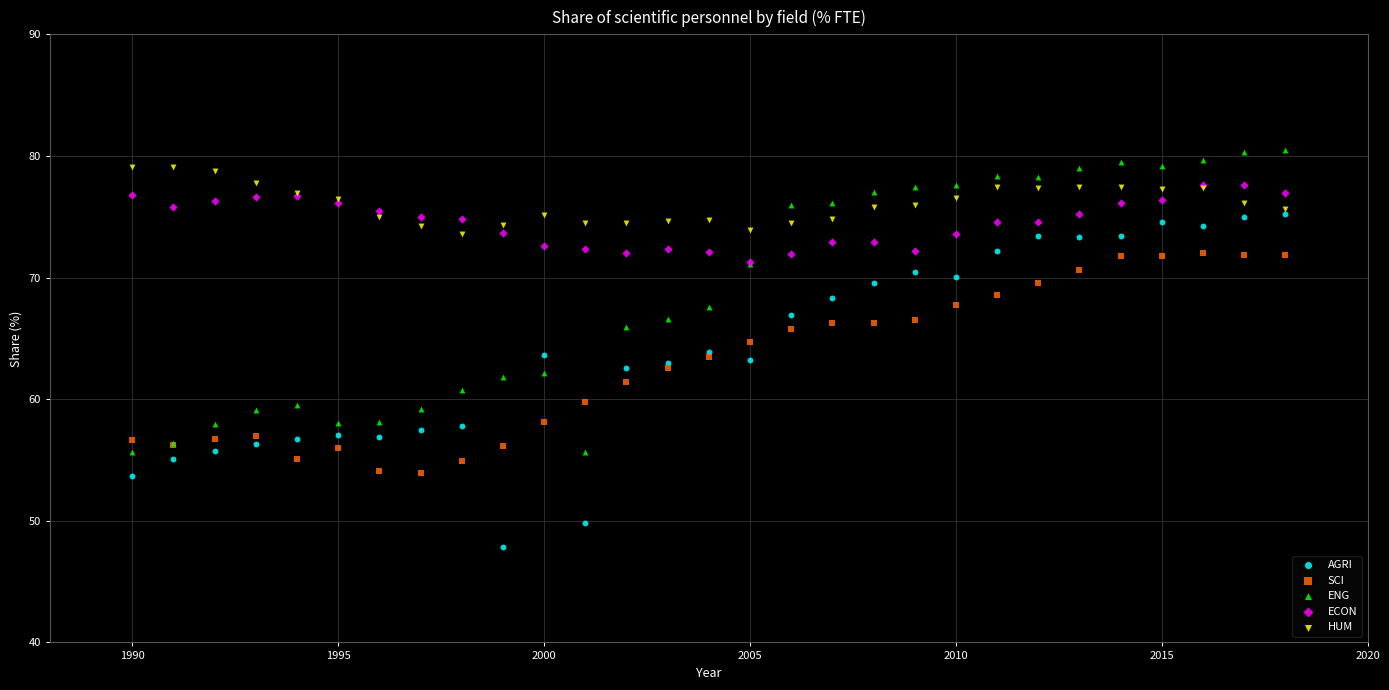

Which series contains the lowest Y value?

AGRI